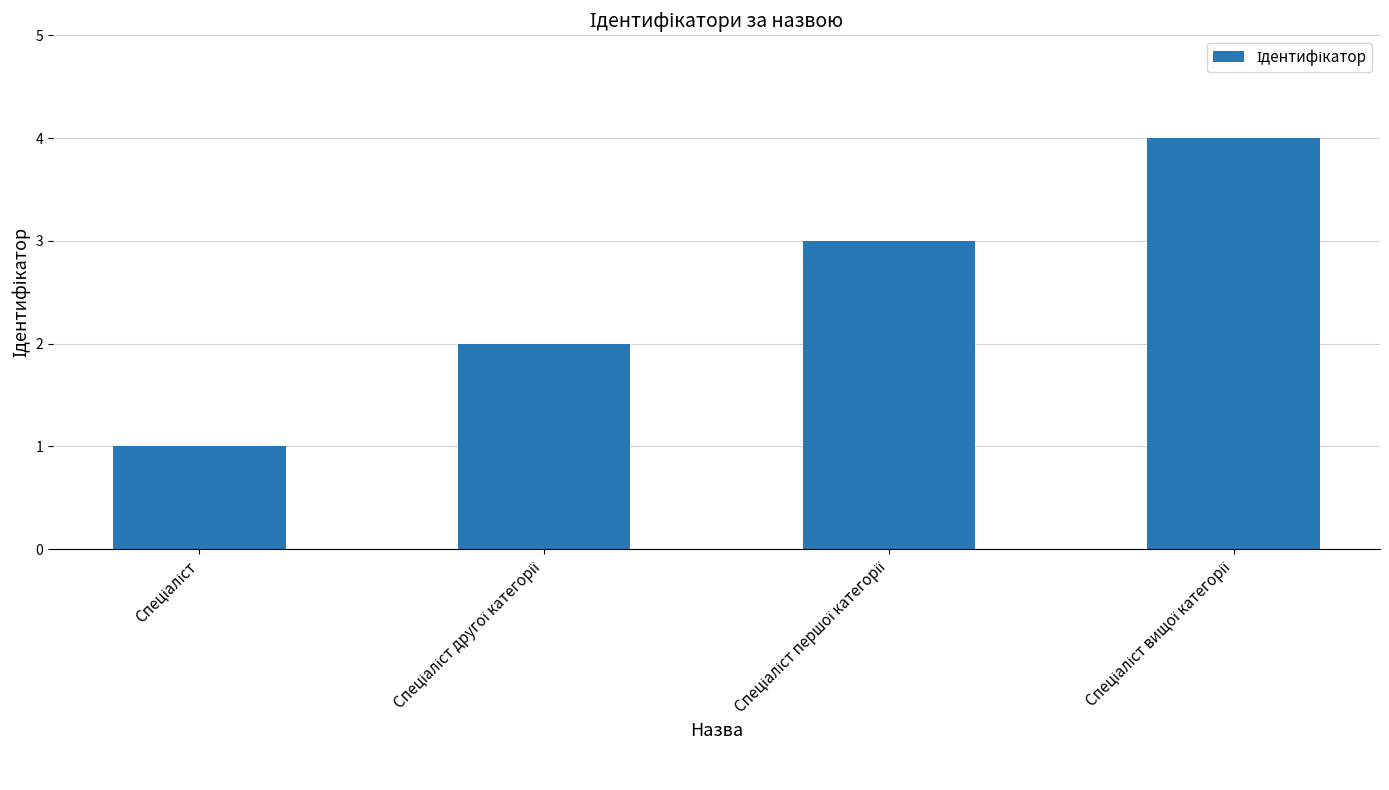

What is the greatest value displayed?

4